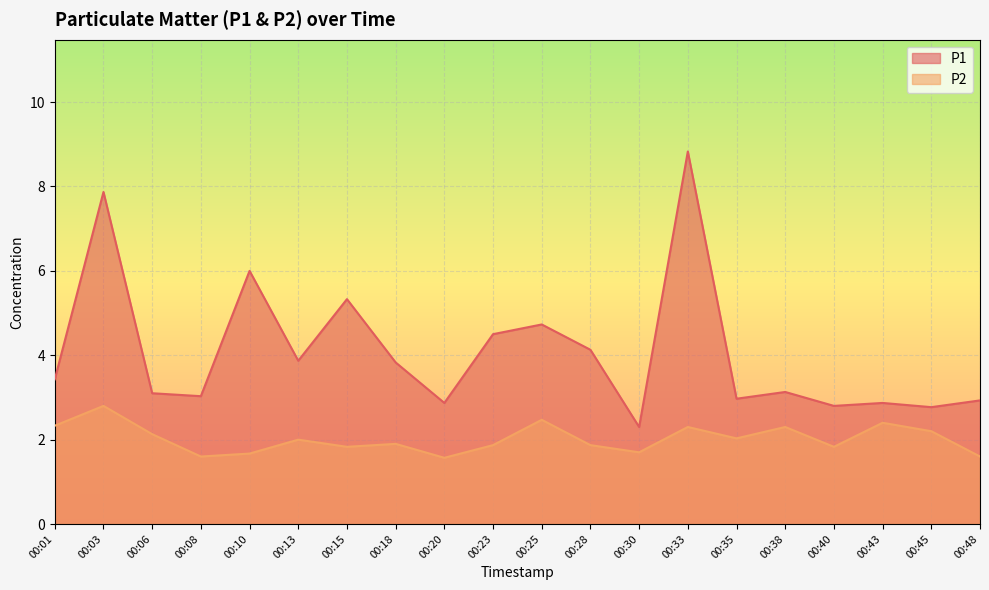

True or false: P2 and P1 cross at least once.

False